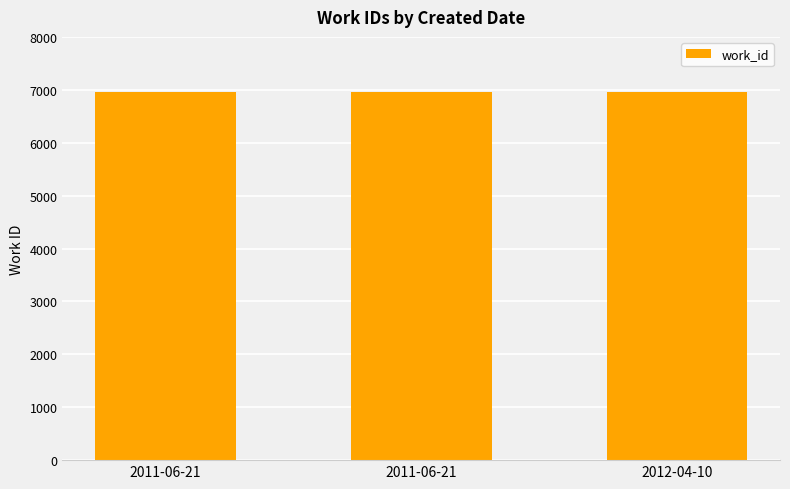

How many bars are there in total?

3